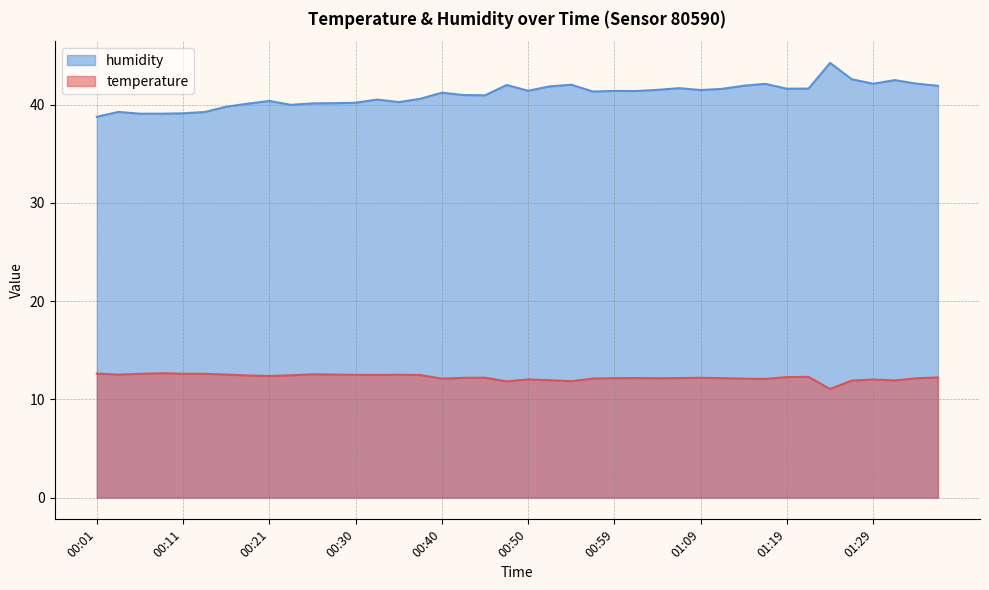

Does the chart have visible grid lines?

Yes